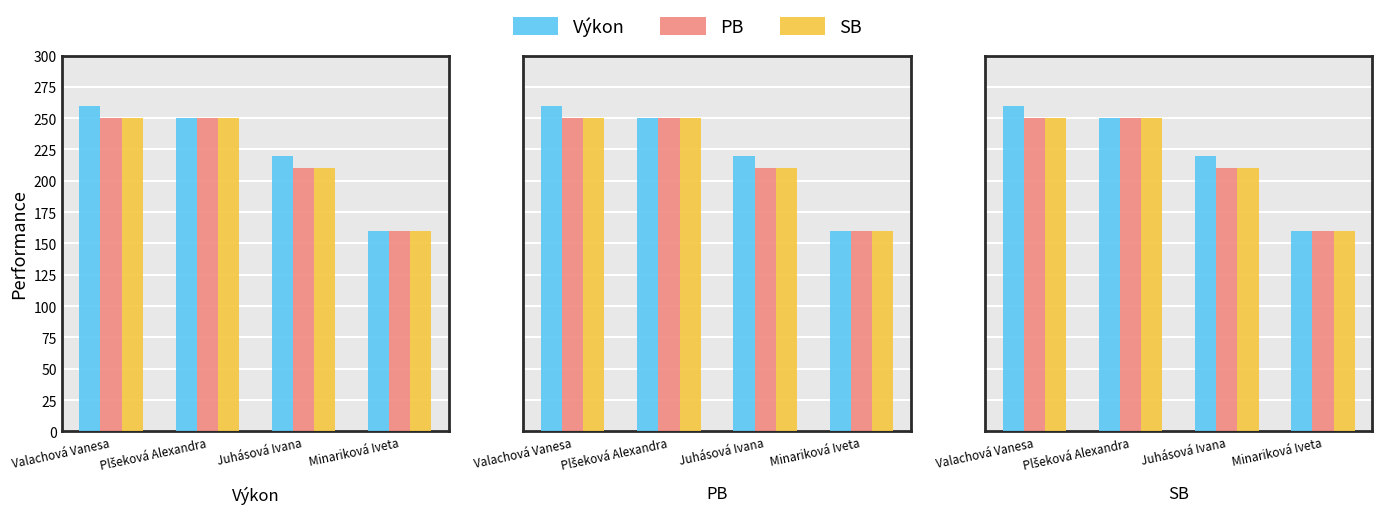

Which label corresponds to the largest value in the chart?

Valachová Vanesa